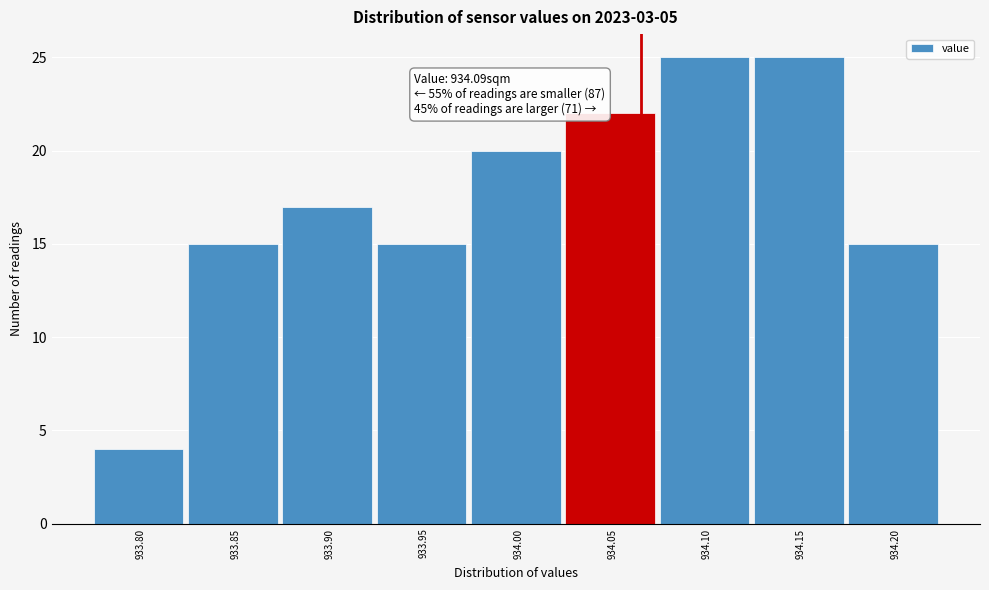

Reading left to right, list all the values displayed in this chart.

933.80=4	933.85=15	933.90=17	933.95=15	934.00=20	934.05=22	934.10=25	934.15=25	934.20=15